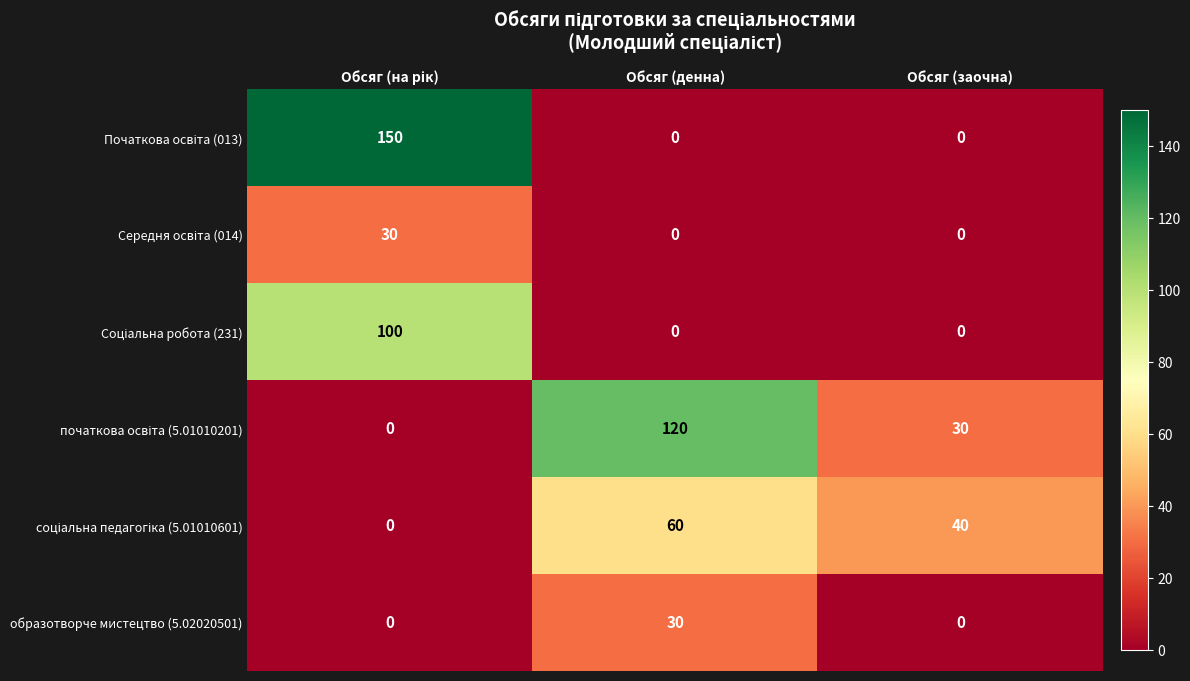

How many categories are shown in the chart?

3